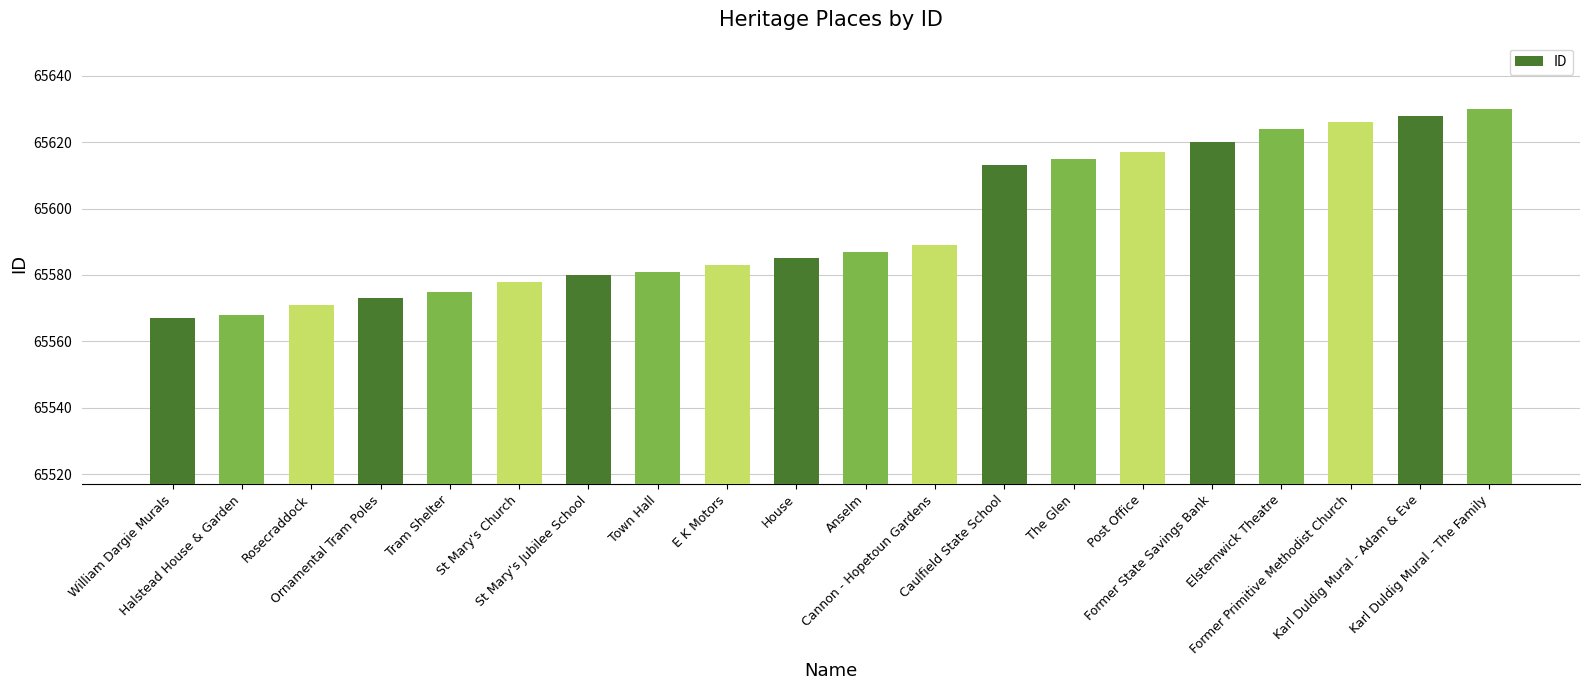

Reading left to right, extract all data points from this chart.

William Dargie Murals=65567	Halstead House & Garden=65568	Rosecraddock=65571	Ornamental Tram Poles=65573	Tram Shelter=65575	St Mary's Church=65578	St Mary's Jubilee School=65580	Town Hall=65581	E K Motors=65583	House=65585	Anselm=65587	Cannon - Hopetoun Gardens=65589	Caulfield State School=65613	The Glen=65615	Post Office=65617	Former State Savings Bank=65620	Elsternwick Theatre=65624	Former Primitive Methodist Church=65626	Karl Duldig Mural - Adam & Eve=65628	Karl Duldig Mural - The Family=65630